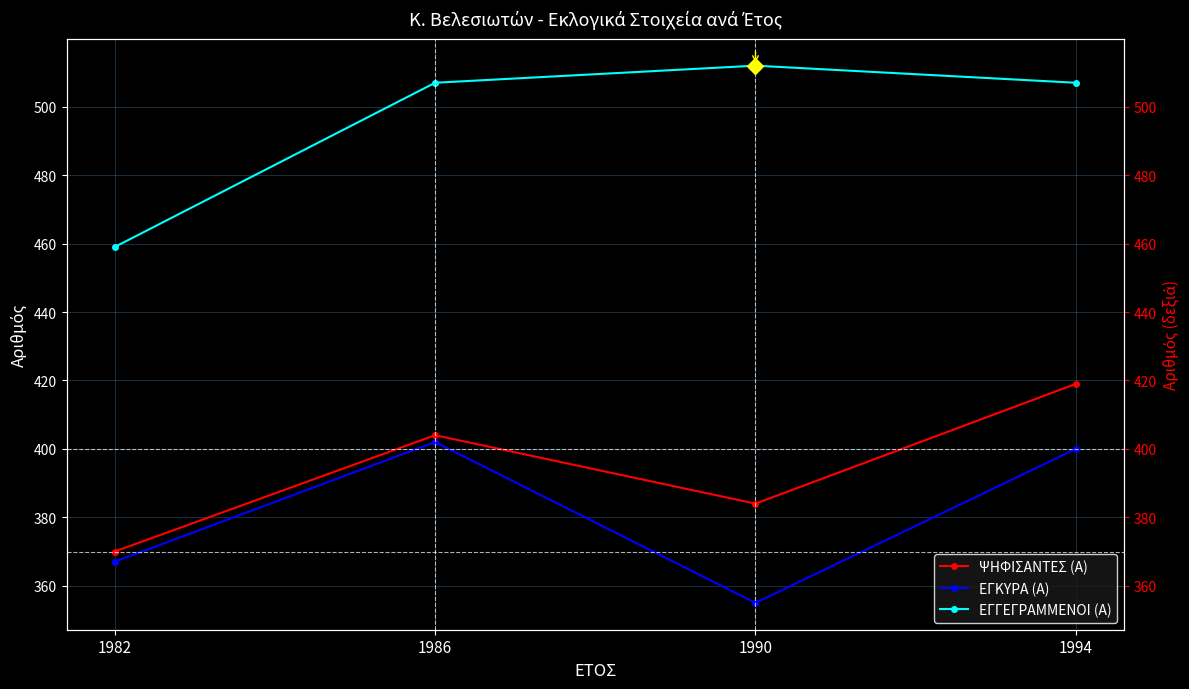

In ΕΓΚΥΡΑ (Α), how many points are lower than both neighbors (excluding endpoints)?

1